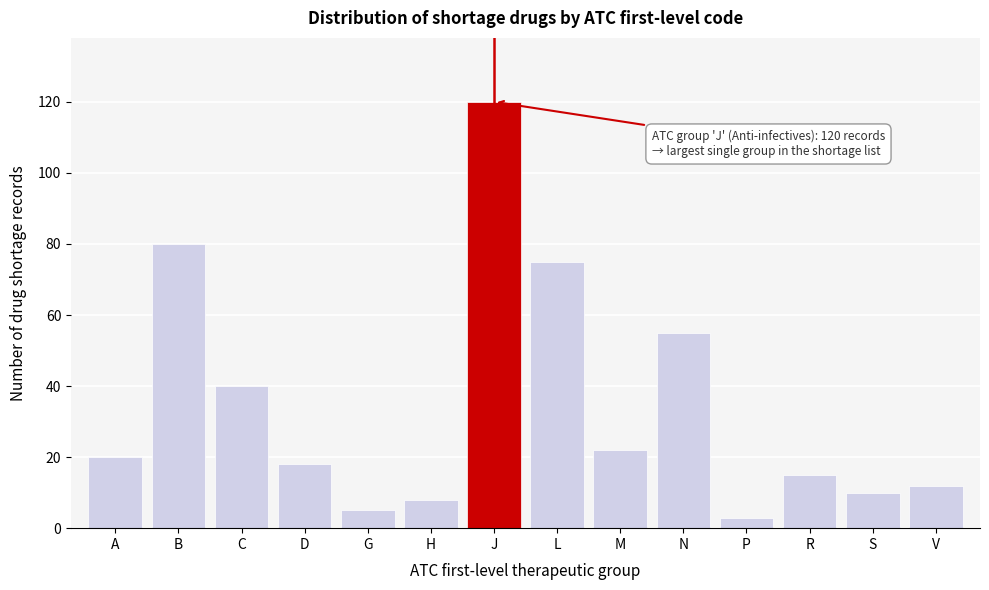

Reading right to left, list all the values displayed in this chart.

12	10	15	3	55	22	75	120	8	5	18	40	80	20